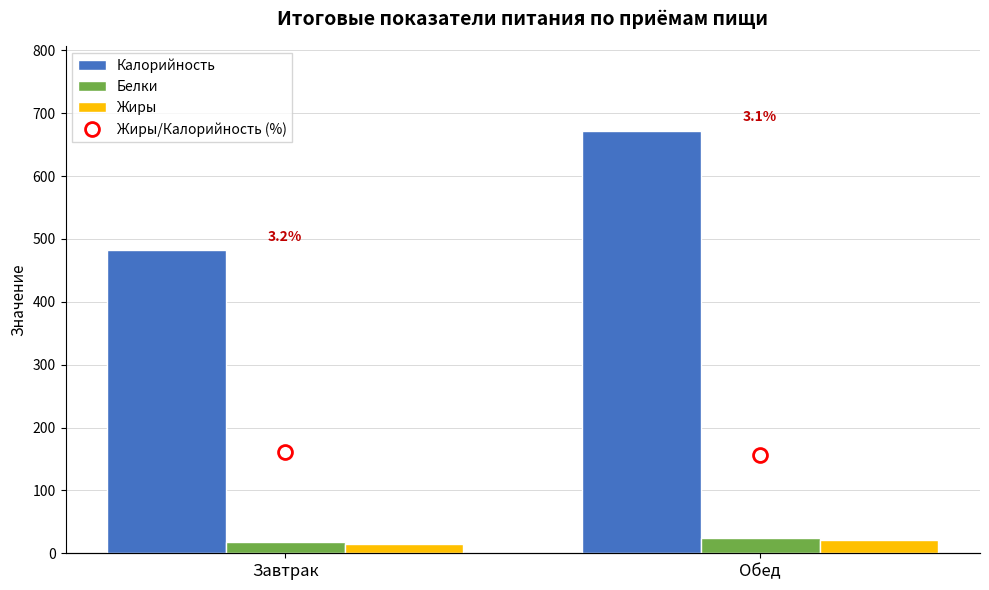

List the labels in order of Белки value, smallest first.

Завтрак, Обед